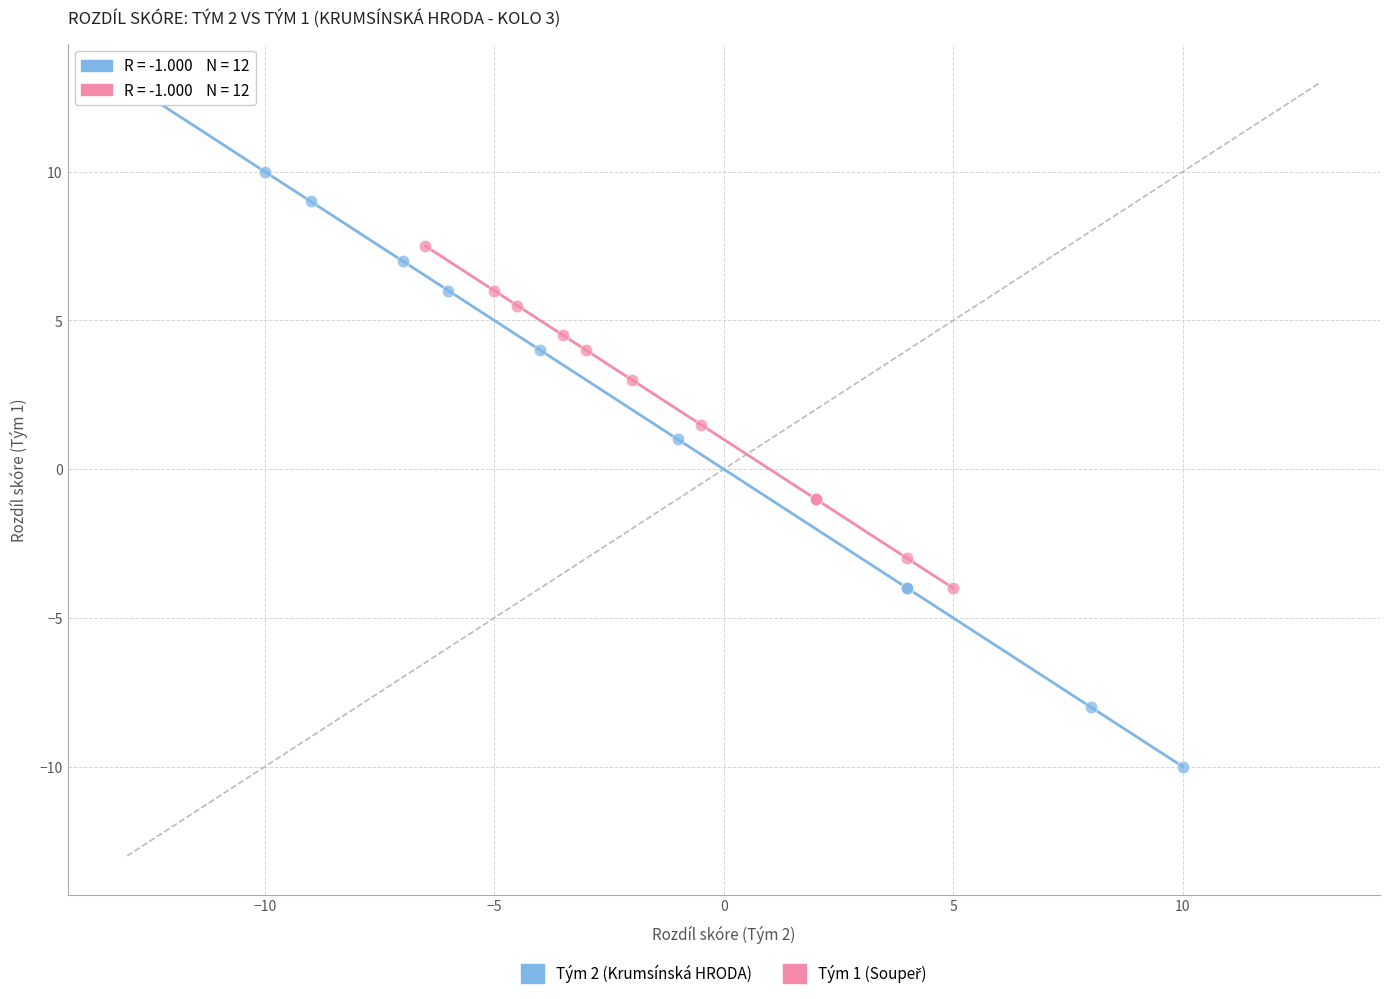

Which series reaches the maximum Y coordinate?

Tým 2 (Krumsínská HRODA)